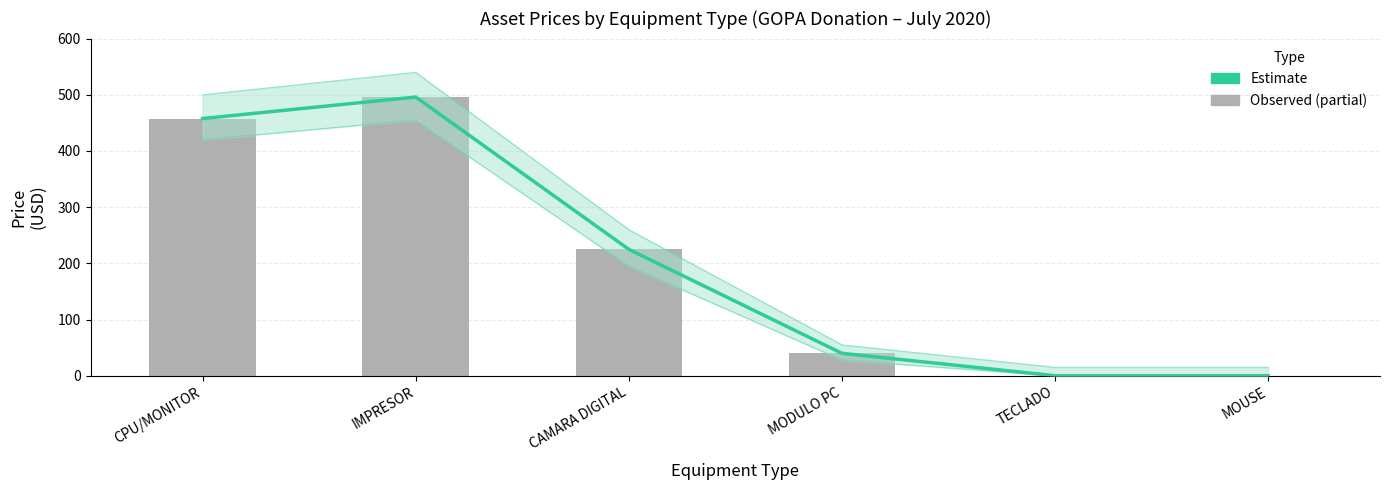

What is the difference between the maximum and minimum values in the Estimate series?

495.9